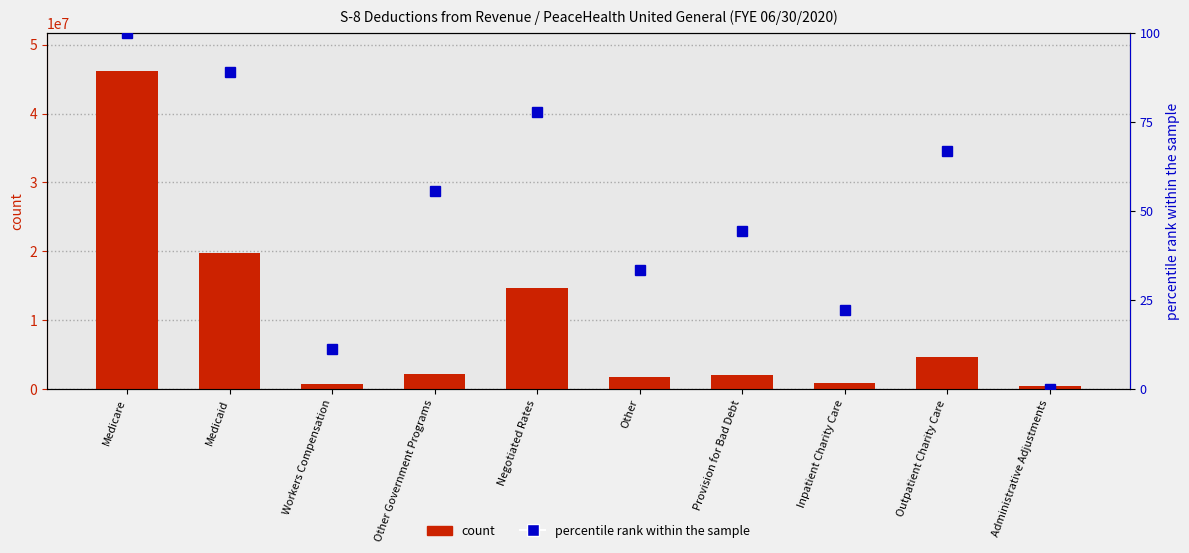

What is the approximate value of count at Other?

1792253.9